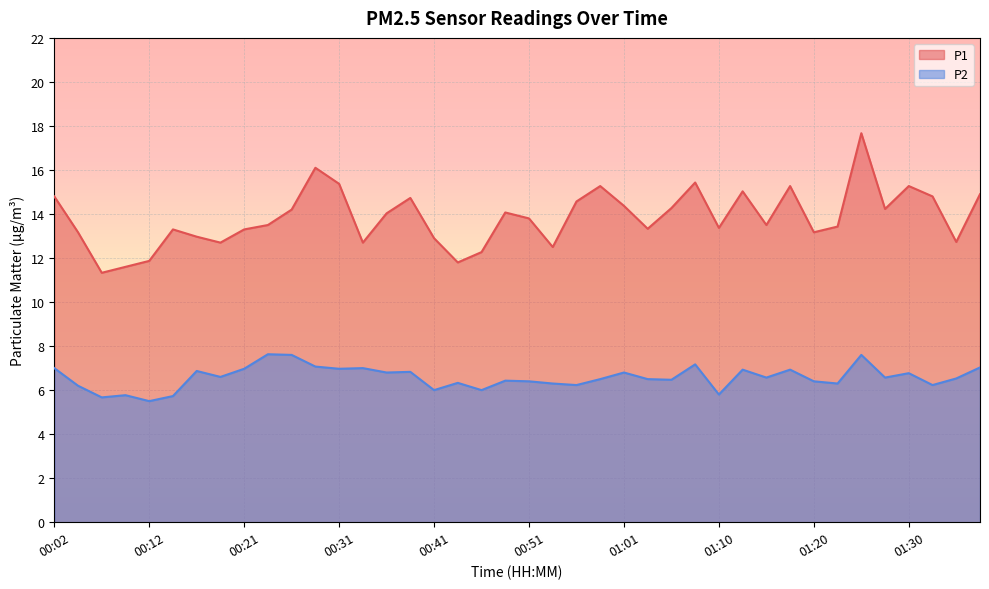

At 00:24, list the series in order from largest to smallest.

P1, P2